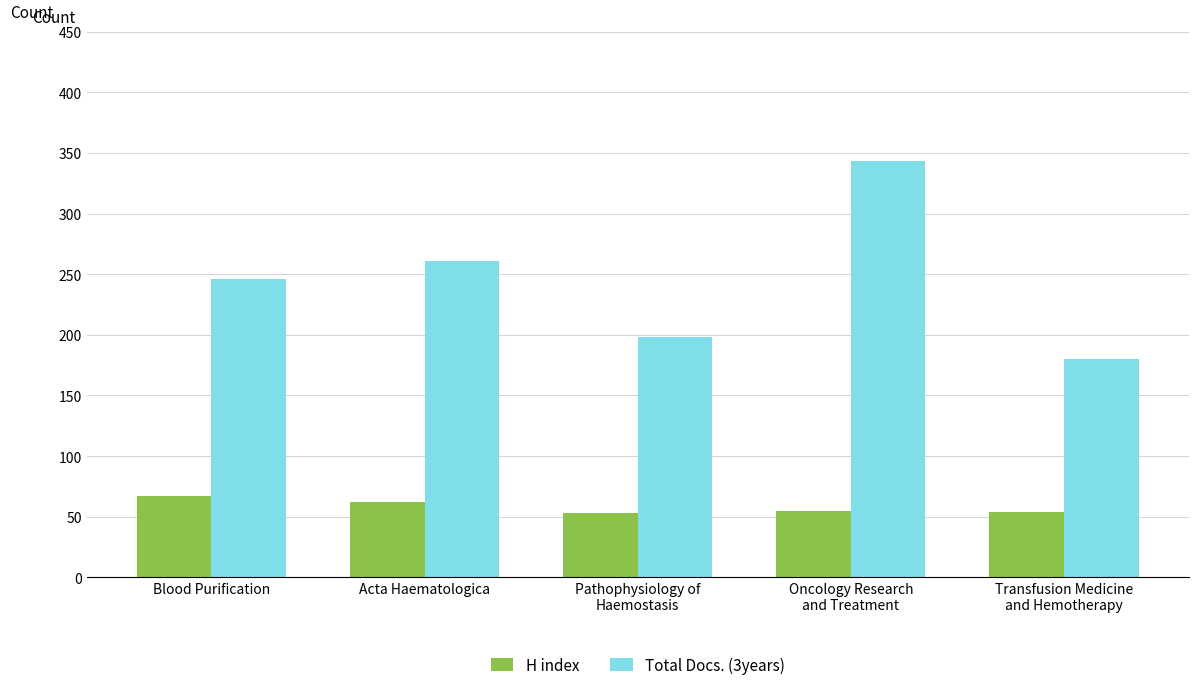

Rank the series by their maximum value, from lowest to highest.

H index, Total Docs. (3years)